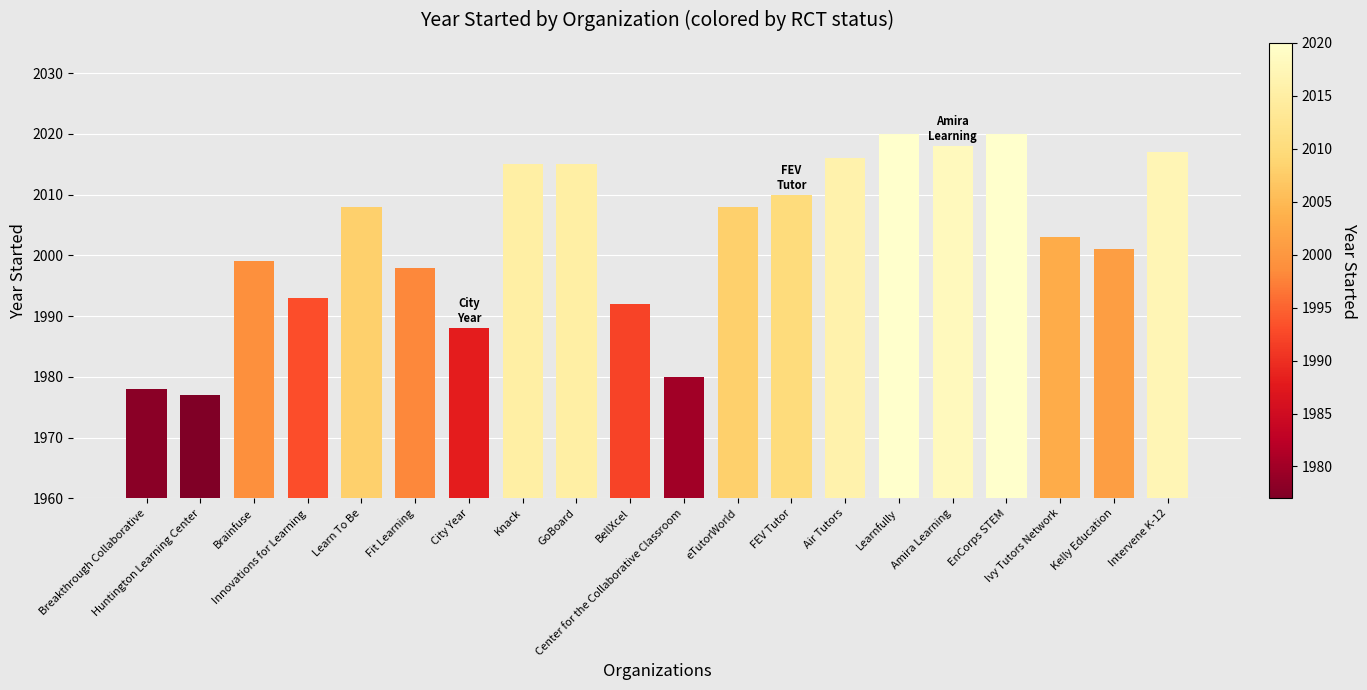

How many bars are there in total?

20